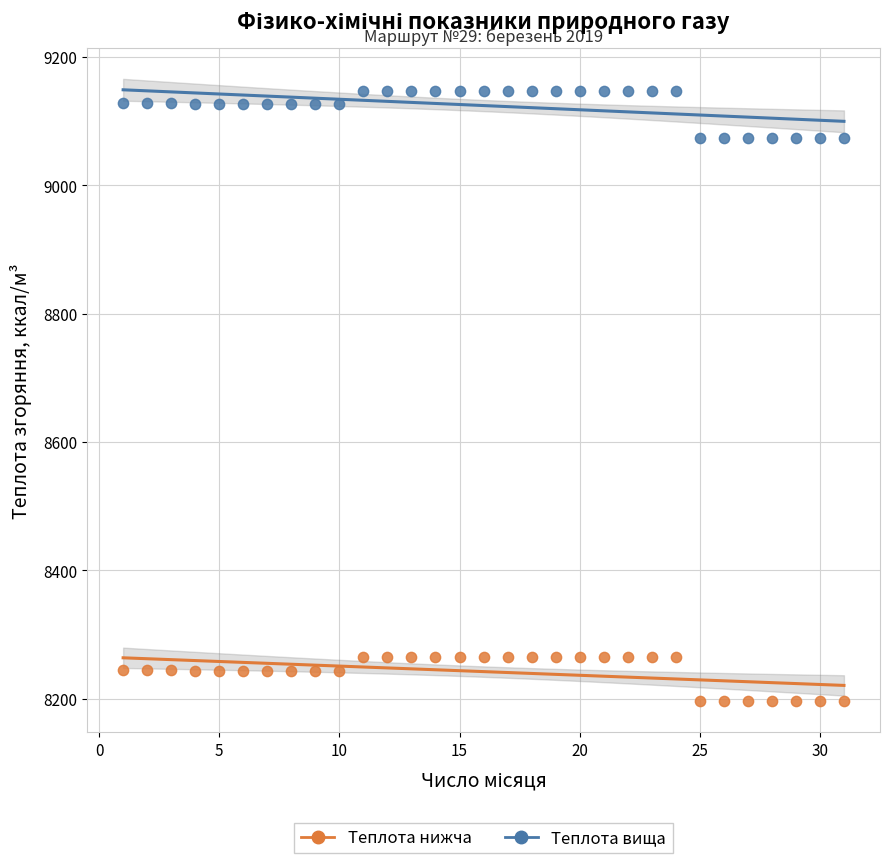

What is the X range (max minus min) for the scatter plot?

30.0